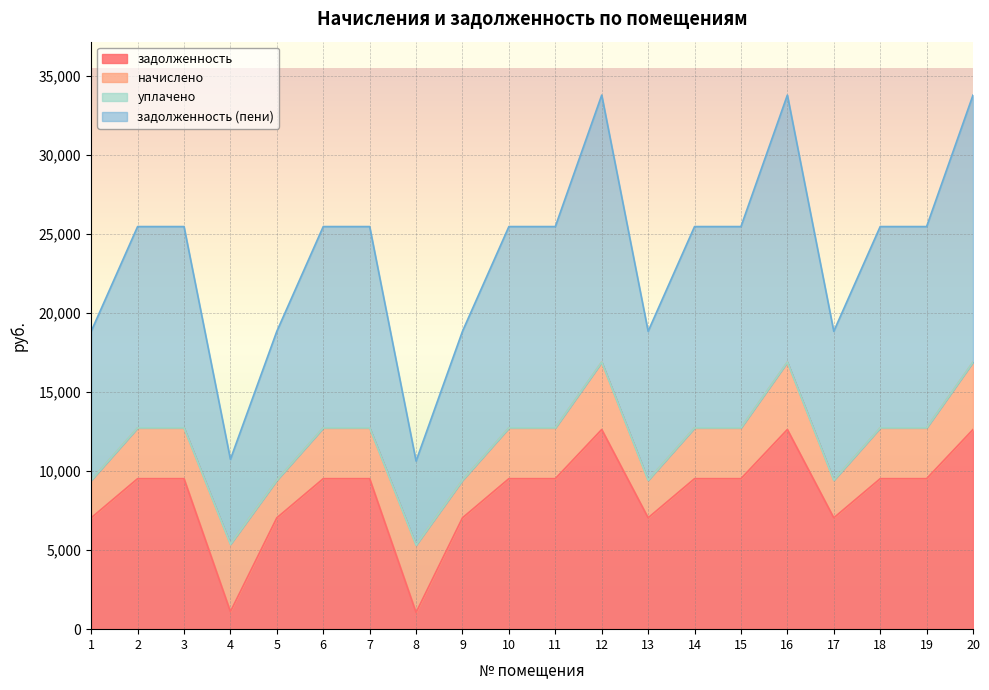

Between 9 and 10, which is larger?

10